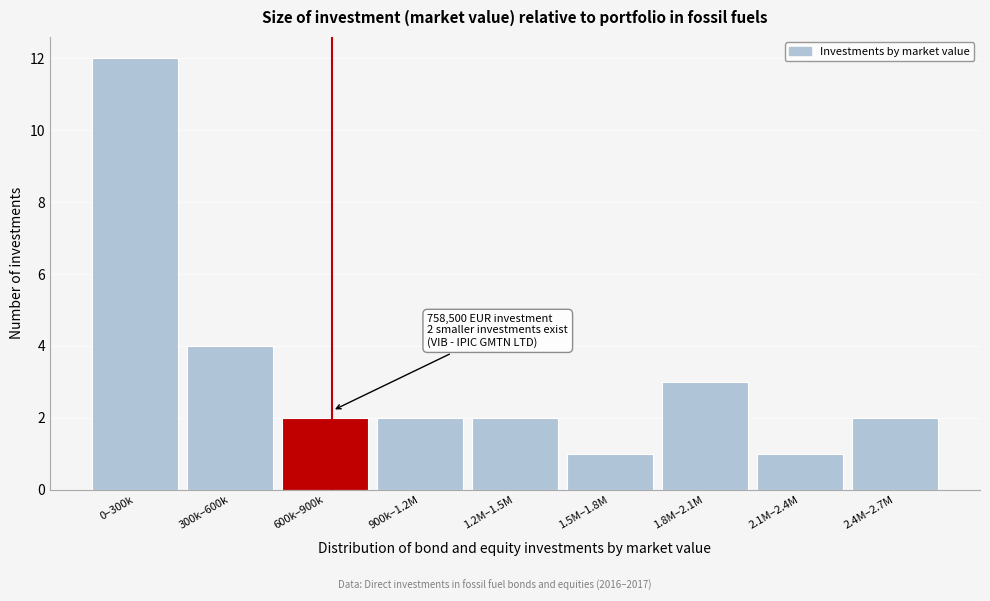

Reading left to right, list all the values displayed in this chart.

12	4	2	2	2	1	3	1	2